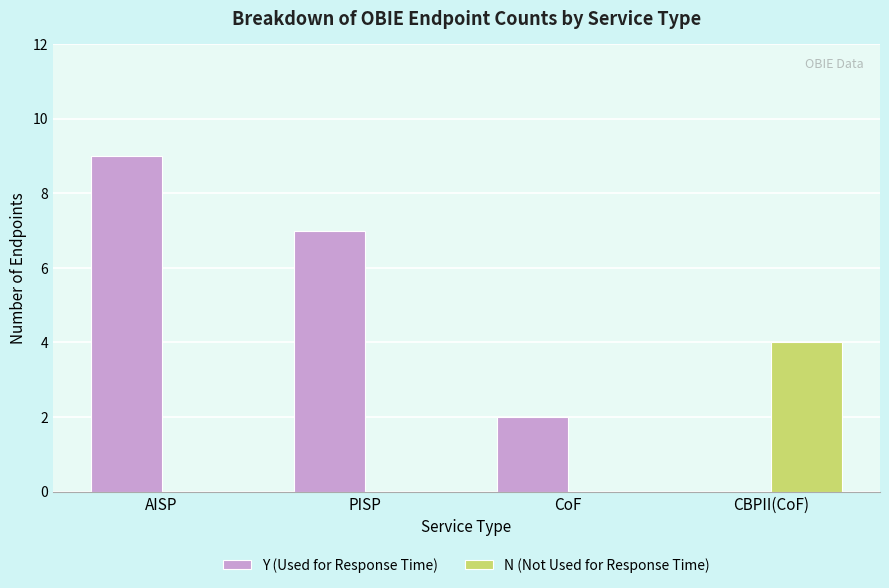

Which series changed the most between PISP and CBPII(CoF)?

Y (Used for Response Time)